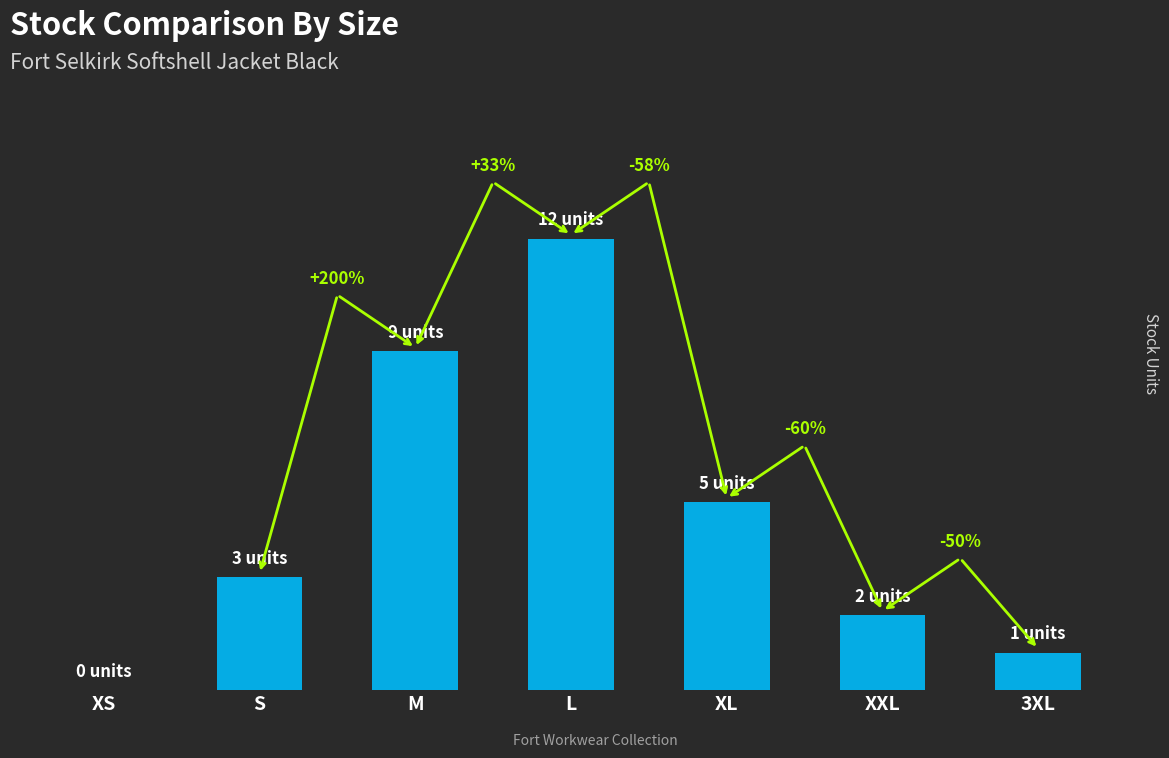

How many bars are there in total?

7